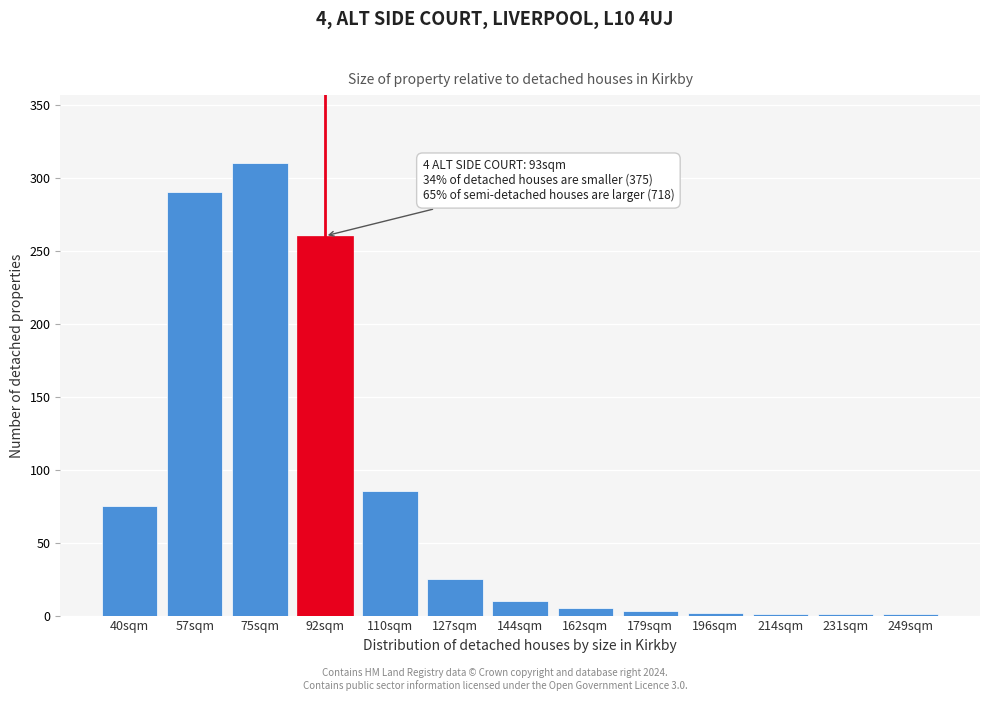

What is the ratio of the value at 110sqm to the value at 92sqm?

0.3